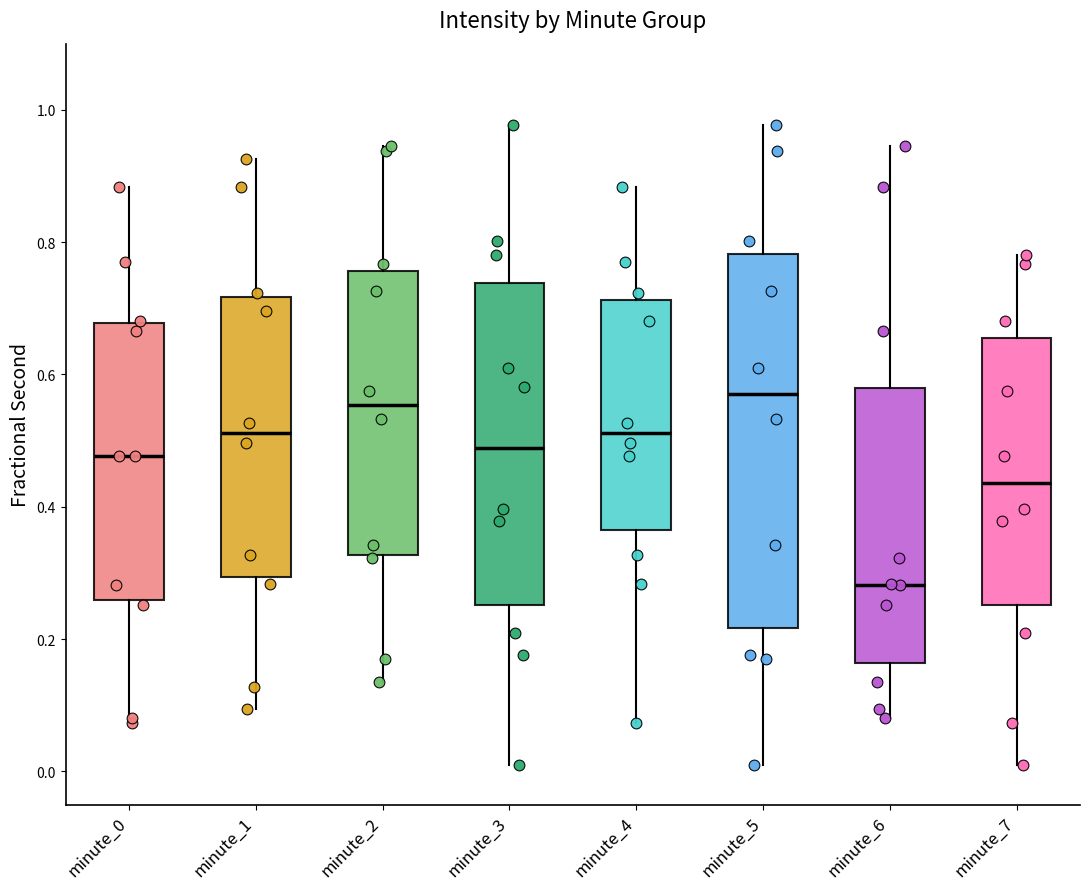

Reading left to right, read every box against the y-axis: the position of its median line, the range the box covers, and the ends of its whiskers. The values are not printed on the chart, so give them approximately, as read against the axis.

minute_0: median 0.48, box 0.26 to 0.68, whiskers 0.08 to 0.88
minute_1: median 0.52, box 0.30 to 0.72, whiskers 0.10 to 0.92
minute_2: median 0.56, box 0.32 to 0.76, whiskers 0.14 to 0.94
minute_3: median 0.48, box 0.26 to 0.74, whiskers 0.00 to 0.98
minute_4: median 0.52, box 0.36 to 0.72, whiskers 0.08 to 0.88
minute_5: median 0.58, box 0.22 to 0.78, whiskers 0.00 to 0.98
minute_6: median 0.28, box 0.16 to 0.58, whiskers 0.08 to 0.94
minute_7: median 0.44, box 0.26 to 0.66, whiskers 0.00 to 0.78